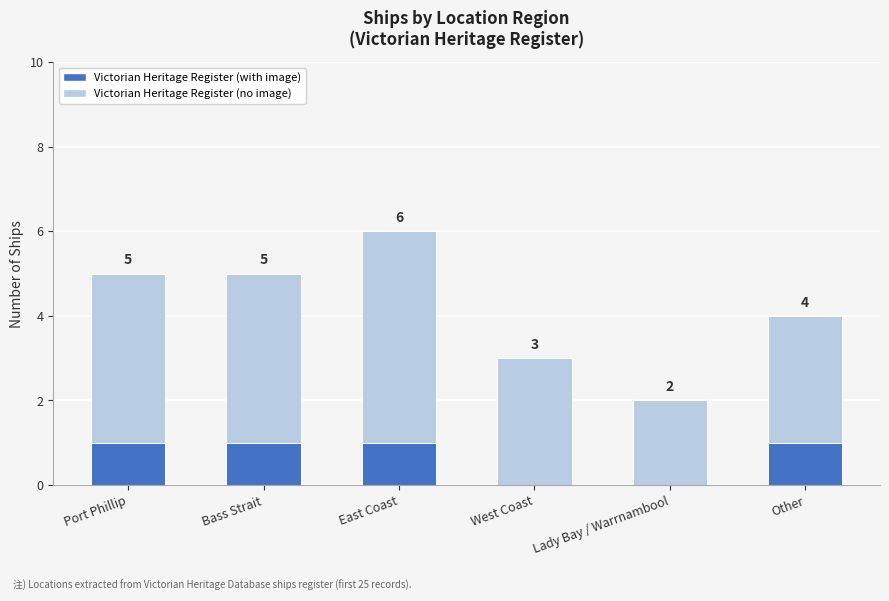

True or false: Victorian Heritage Register (with image) has a value of 0 at Lady Bay / Warrnambool.

True